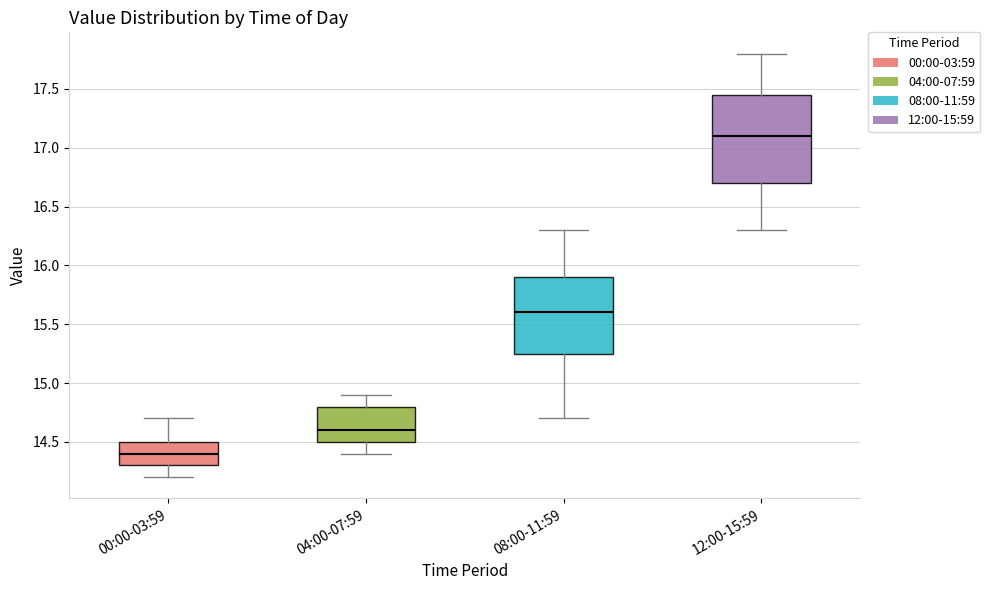

Reading left to right, transcribe this box plot: for each box, give where its median line is, the range the box spans, and where its two whiskers end, as read against the y-axis. The values are not printed on the chart, so give them approximately, as read against the axis.

00:00-03:59: median 14.40, box 14.30 to 14.50, whiskers 14.20 to 14.70
04:00-07:59: median 14.60, box 14.50 to 14.80, whiskers 14.40 to 14.90
08:00-11:59: median 15.60, box 15.25 to 15.90, whiskers 14.70 to 16.30
12:00-15:59: median 17.10, box 16.70 to 17.45, whiskers 16.30 to 17.80